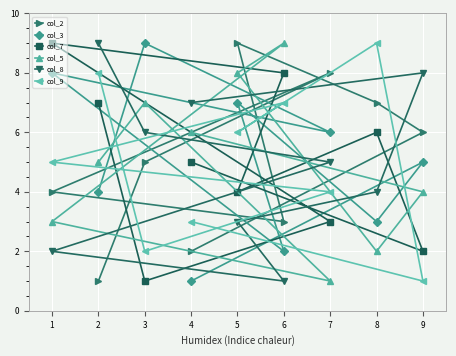

How many lines are shown in the chart?

6